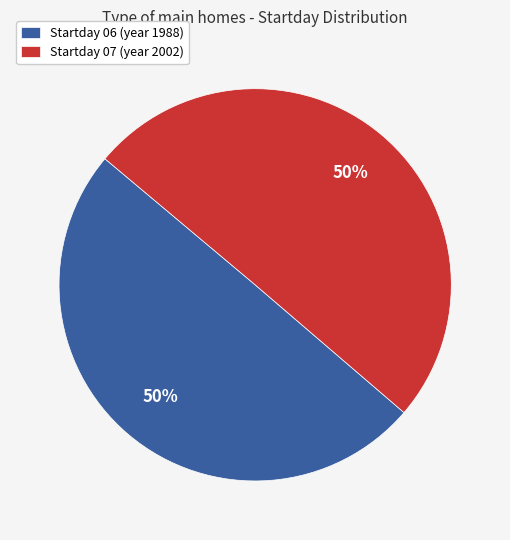

Is the sum of Startday 07 (year 2002) and Startday 06 (year 1988) greater than half?

Yes